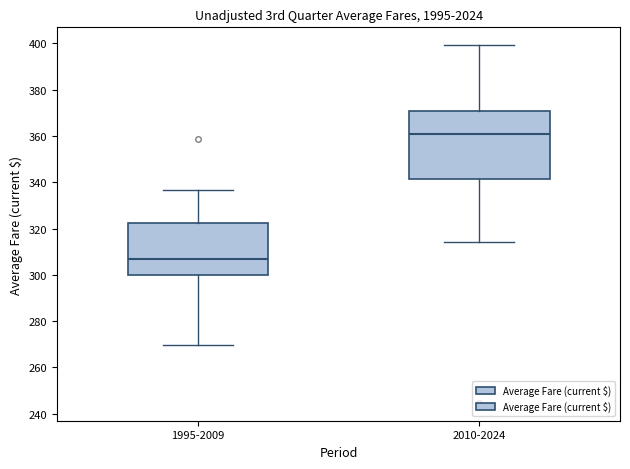

Reading left to right, read every box against the y-axis: the position of its median line, the range the box covers, and the ends of its whiskers. The values are not printed on the chart, so give them approximately, as read against the axis.

1995-2009: median 306, box 300 to 322, whiskers 270 to 336
2010-2024: median 360, box 342 to 370, whiskers 314 to 400